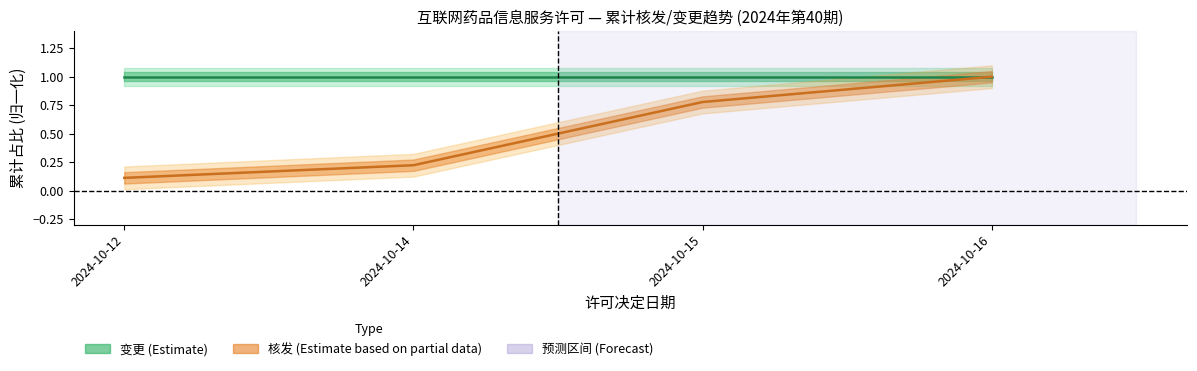

Reading left to right, list all the values displayed in this chart.

变更: 2024-10-12=1.0	2024-10-14=1.0	2024-10-15=1.0	2024-10-16=1.0
核发: 2024-10-12=0.1	2024-10-14=0.2	2024-10-15=0.8	2024-10-16=1.0